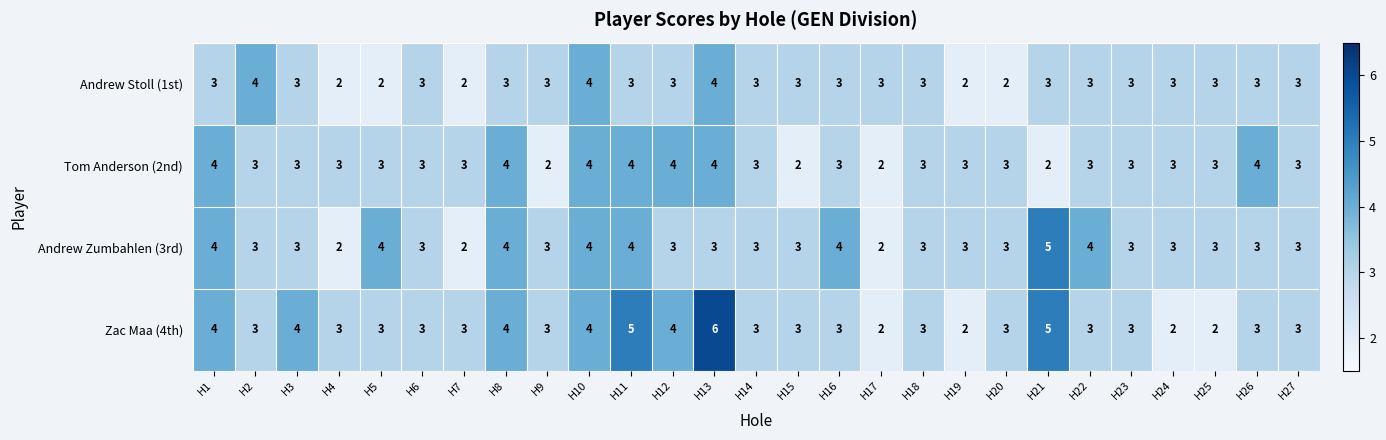

What is the spread (max minus min) of values at H8?

1